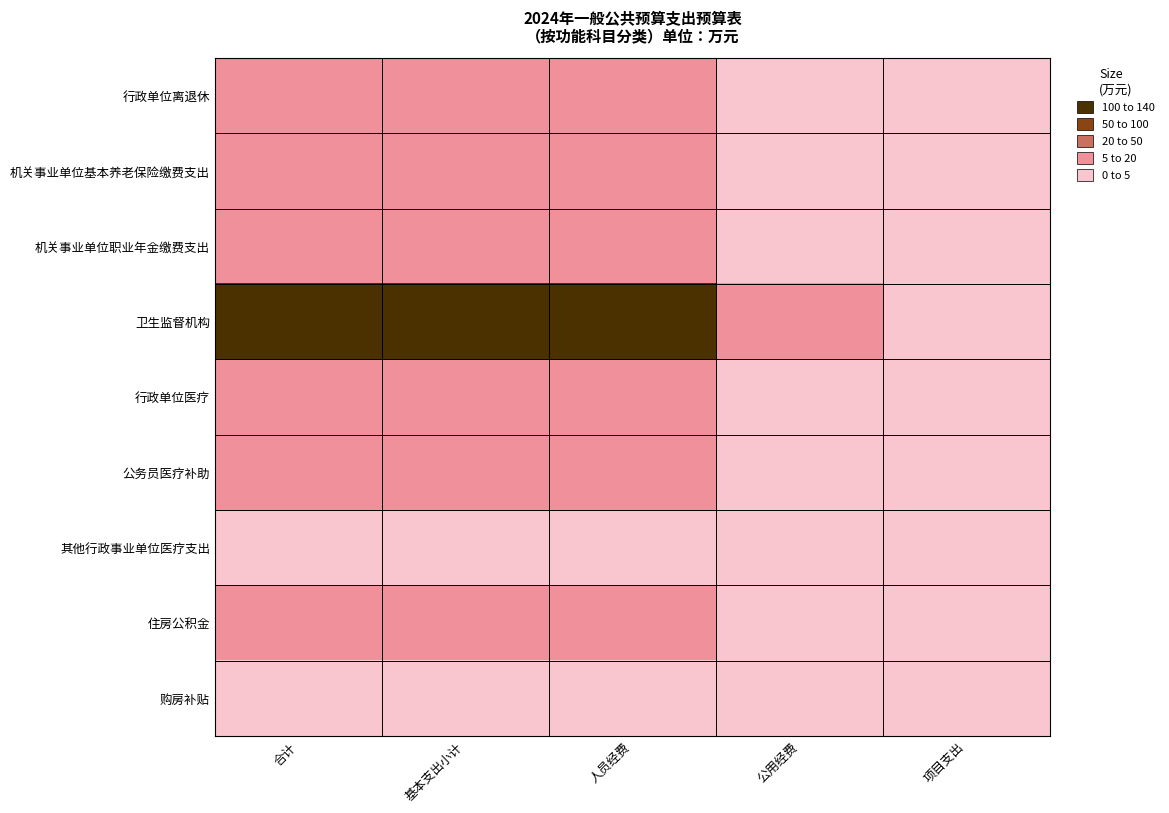

Which category has the highest value across all series?

合计